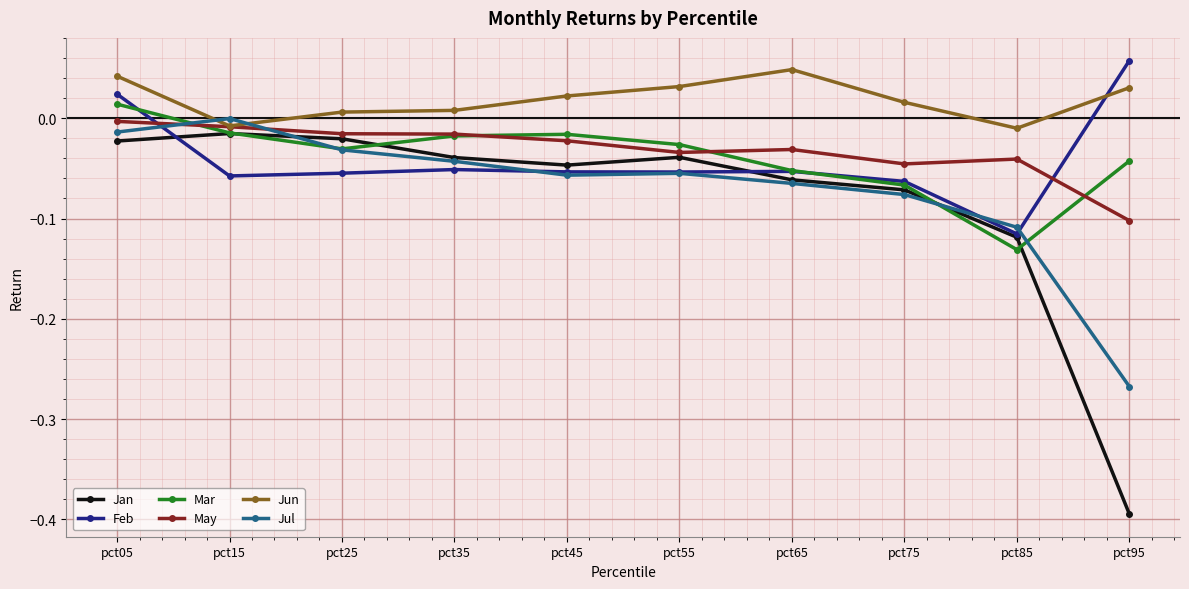

Which series ends up on top after the final intersection of Jun and Feb?

Feb